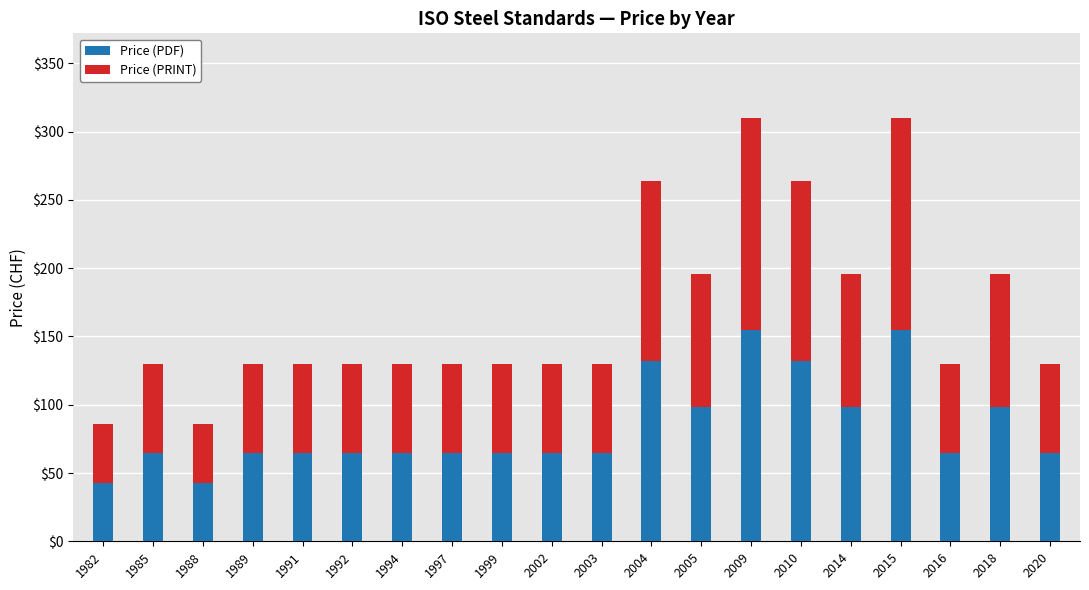

What is the total value across all series at 2015?

310